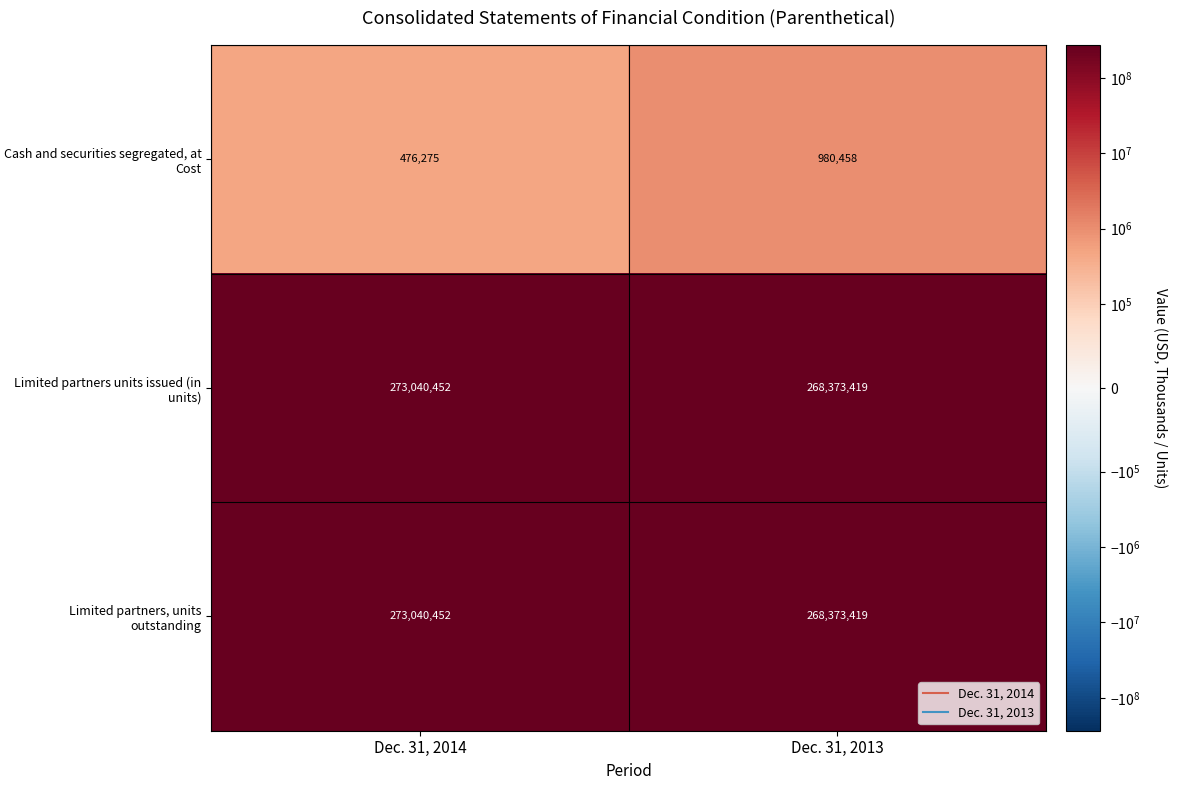

What is the difference between the Limited partners, units outstanding values at Dec. 31, 2013 and Dec. 31, 2014?

4667033